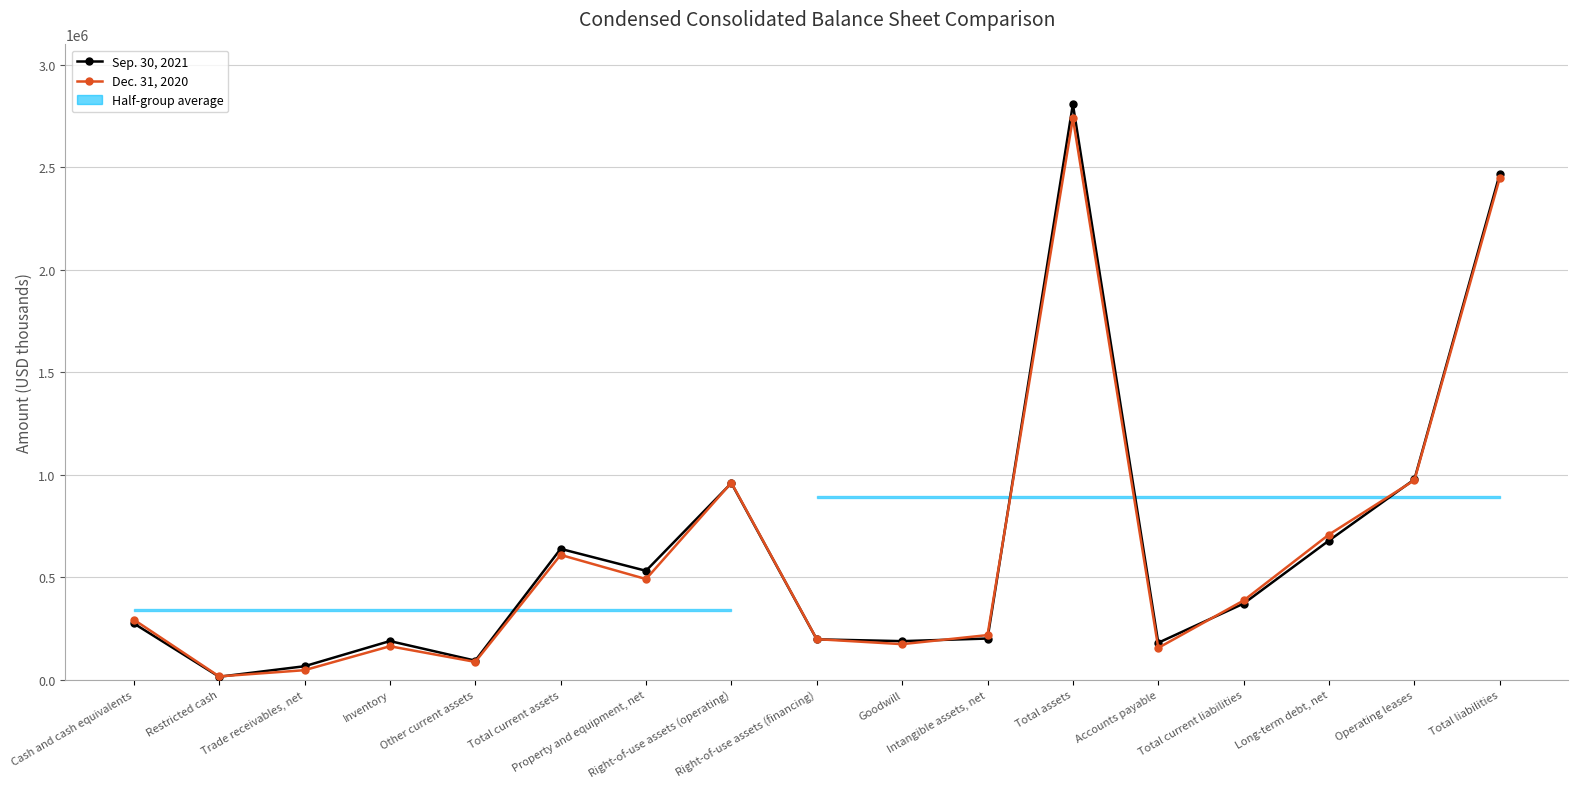

How many values in the Dec. 31, 2020 series exceed 293666?

8